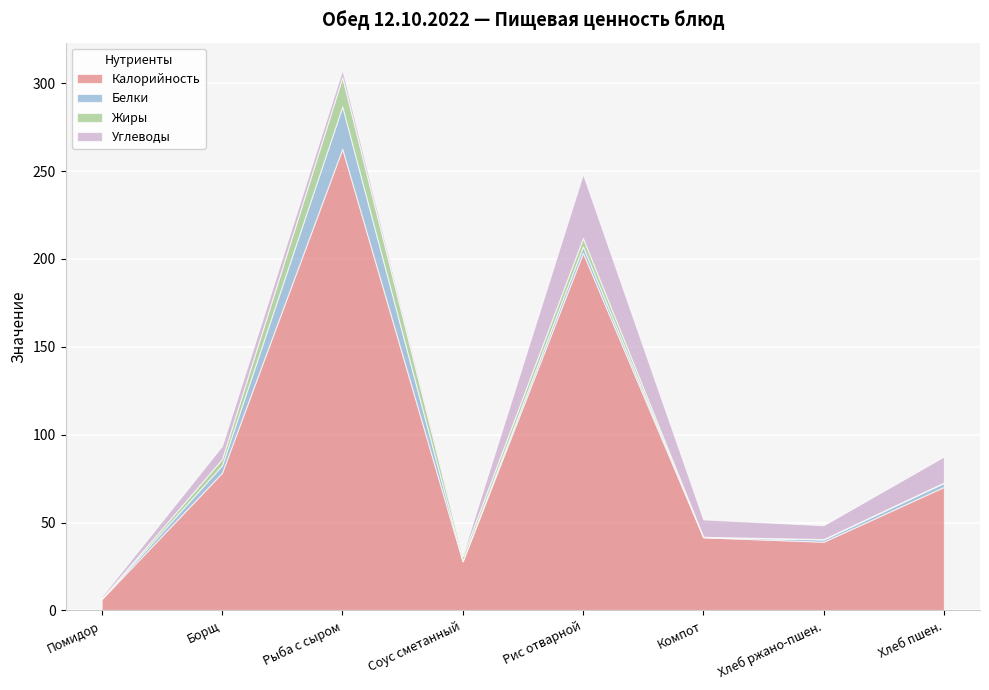

What is the spread (max minus min) of values at Рыба с сыром?

258.4